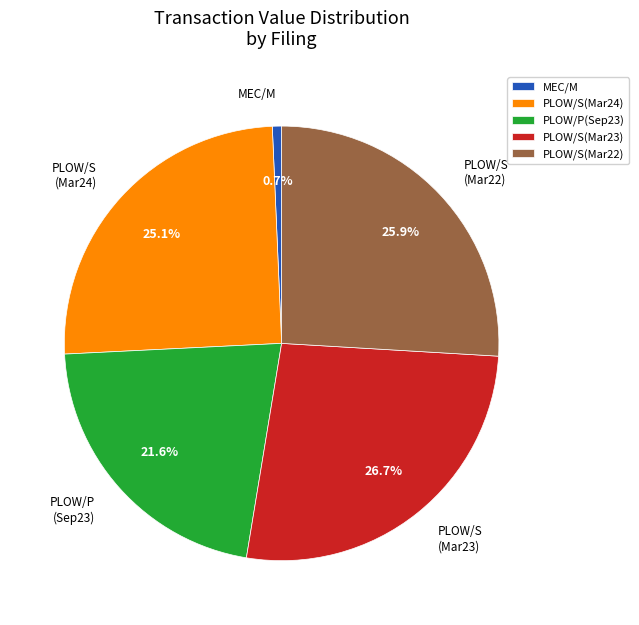

Which category has the biggest portion of the pie?

PLOW/S(Mar23)